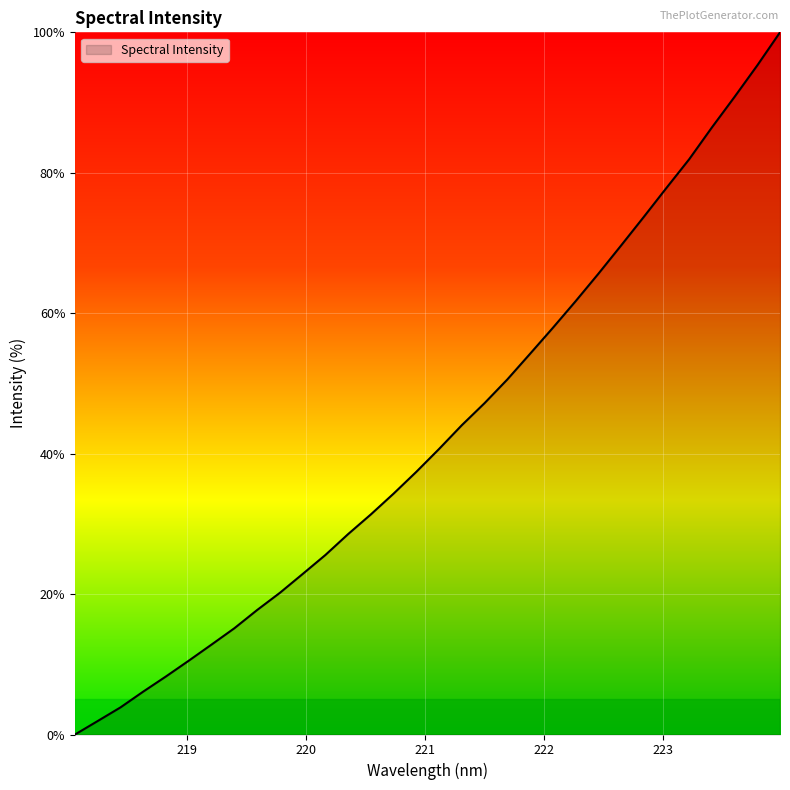

What is the difference between the maximum and minimum values?

100.0